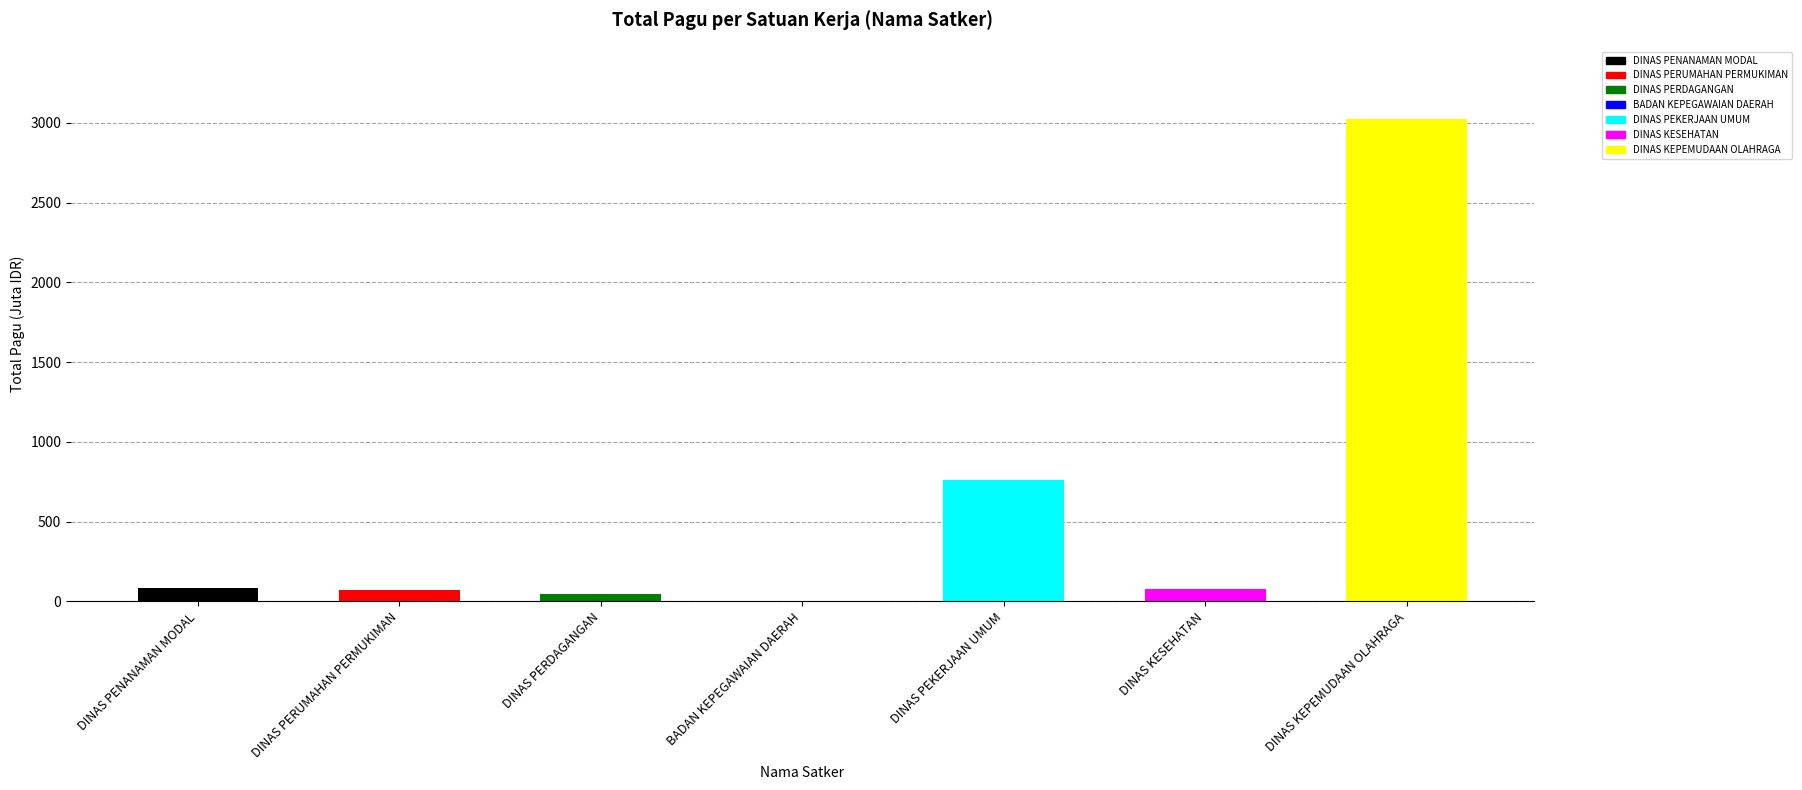

Is it true that the value at BADAN KEPEGAWAIAN DAERAH is 2.4?

True